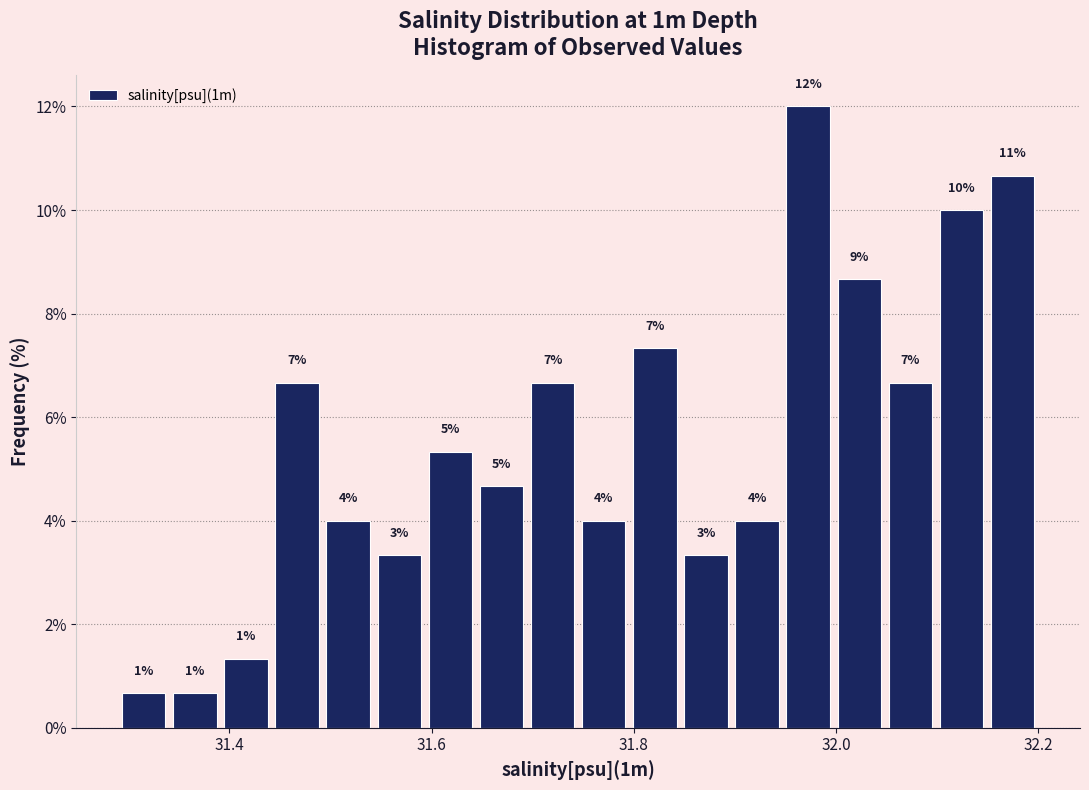

Around what value on the x-axis is the tallest bar? Give the approximate position of its centre, as read against the axis.

31.98